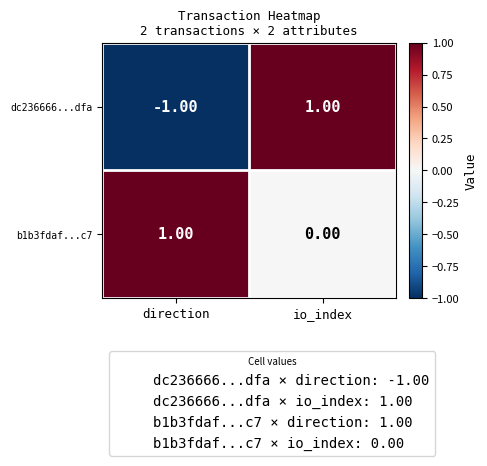

Rank the series at io_index from lowest to highest value.

b1b3fdaf...c7, dc236666...dfa